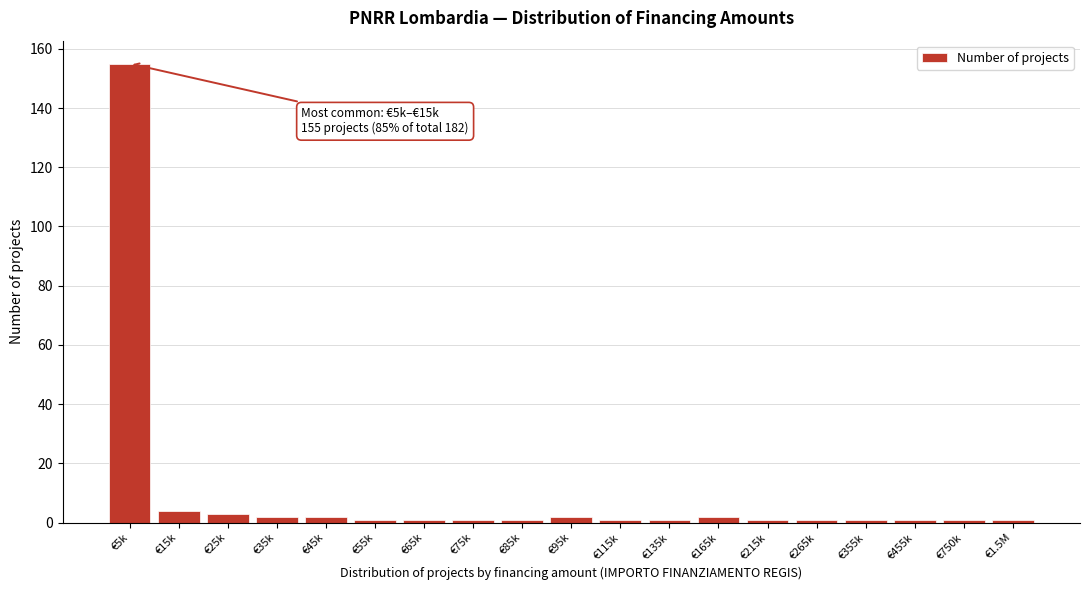

Reading left to right, what are all the values shown in this chart?

€5k=155	€15k=4	€25k=3	€35k=2	€45k=2	€55k=1	€65k=1	€75k=1	€85k=1	€95k=2	€115k=1	€135k=1	€165k=2	€215k=1	€265k=1	€355k=1	€455k=1	€750k=1	€1.5M=1